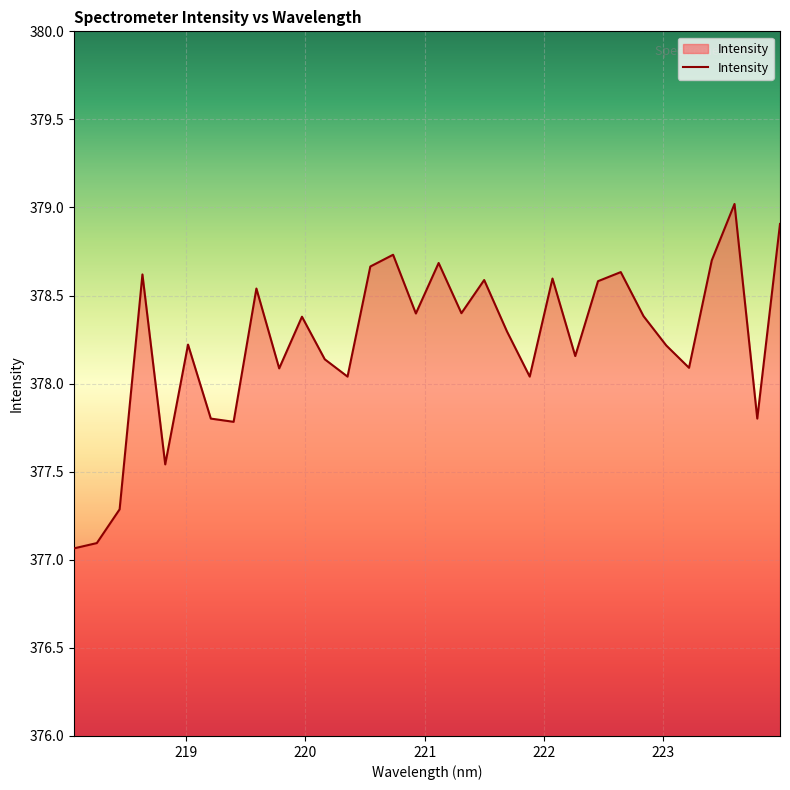

What is the minimum value shown in the chart?

377.1